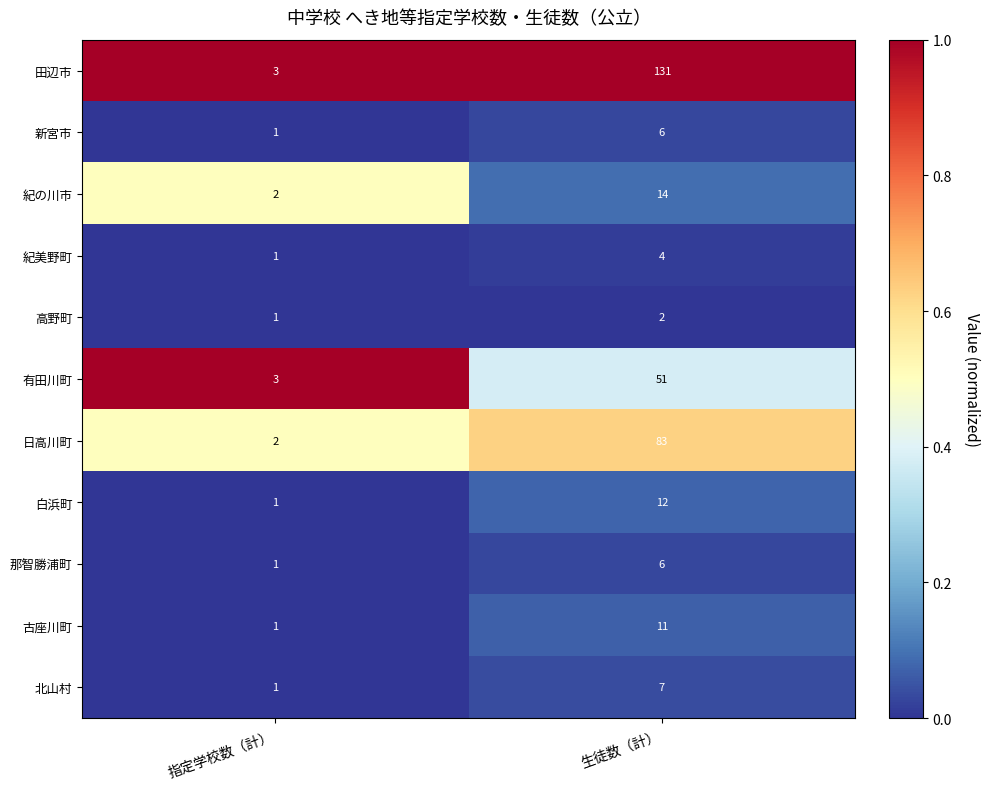

Reading left to right, what are all the values shown in this chart?

田辺市: 3	131
新宮市: 1	6
紀の川市: 2	14
紀美野町: 1	4
高野町: 1	2
有田川町: 3	51
日高川町: 2	83
白浜町: 1	12
那智勝浦町: 1	6
古座川町: 1	11
北山村: 1	7